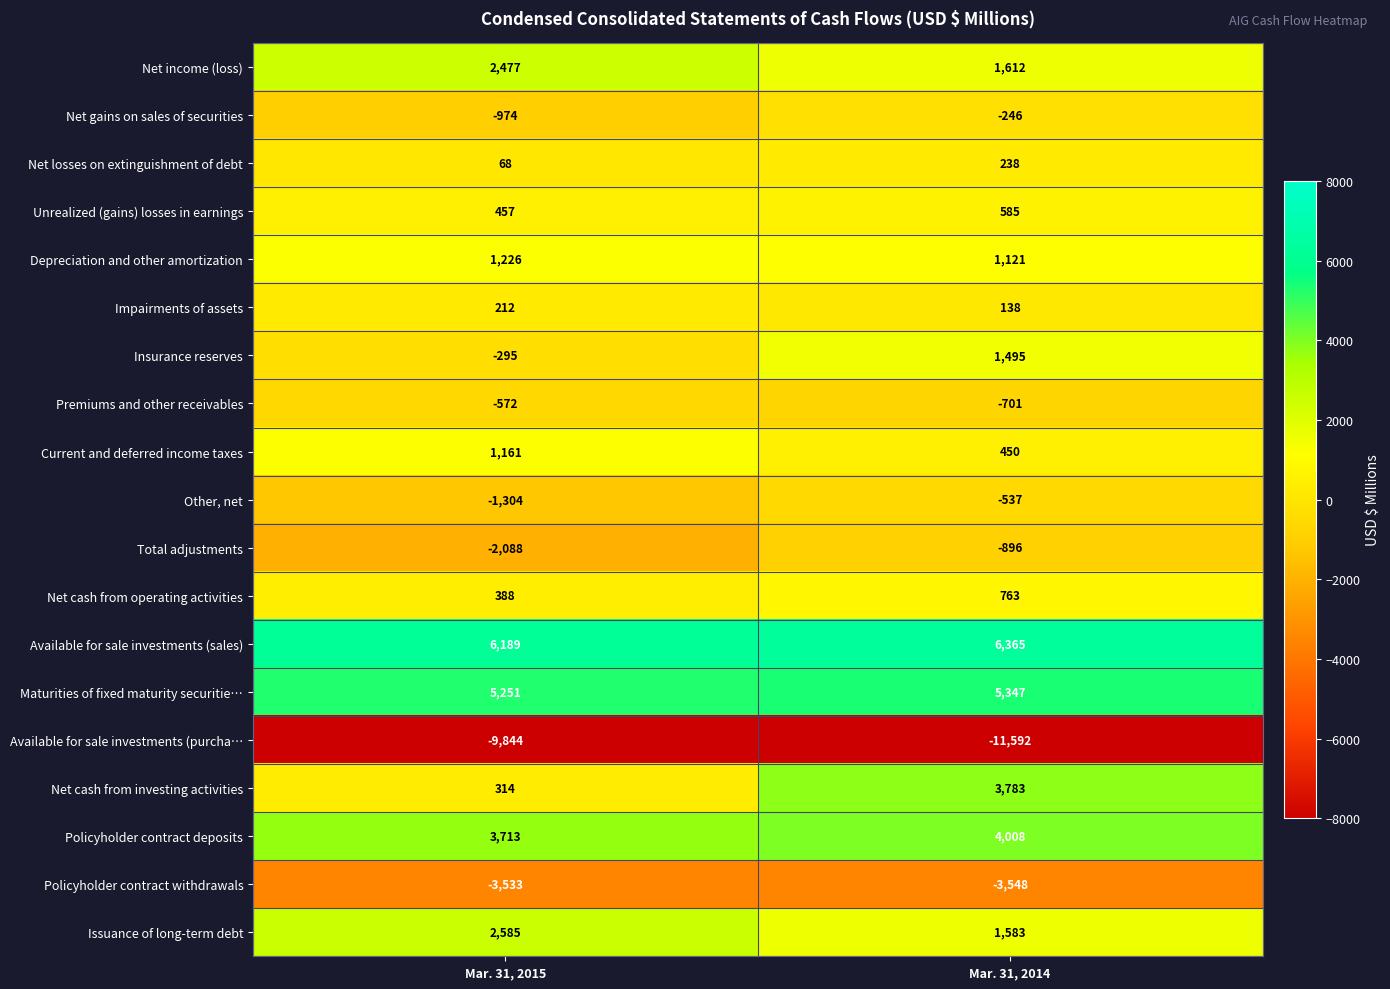

The value of Net cash from investing activities at Mar. 31, 2015 is 314. True or false?

True